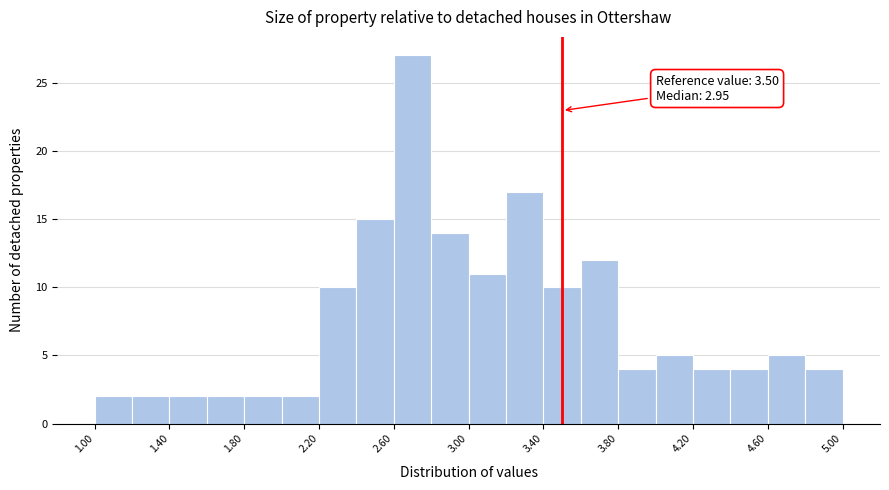

Over which range of the x-axis is the bar tallest?

2.6 to 2.8